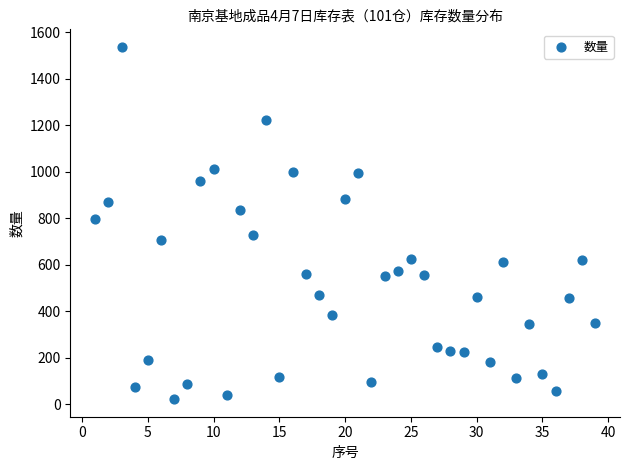

What Y value in the scatter plot is closest to 779?

797